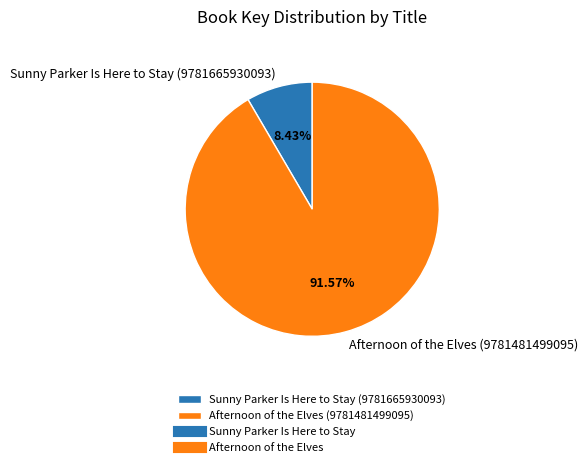

Which has a higher value, Afternoon of the Elves (9781481499095) or Sunny Parker Is Here to Stay (9781665930093)?

Afternoon of the Elves (9781481499095)